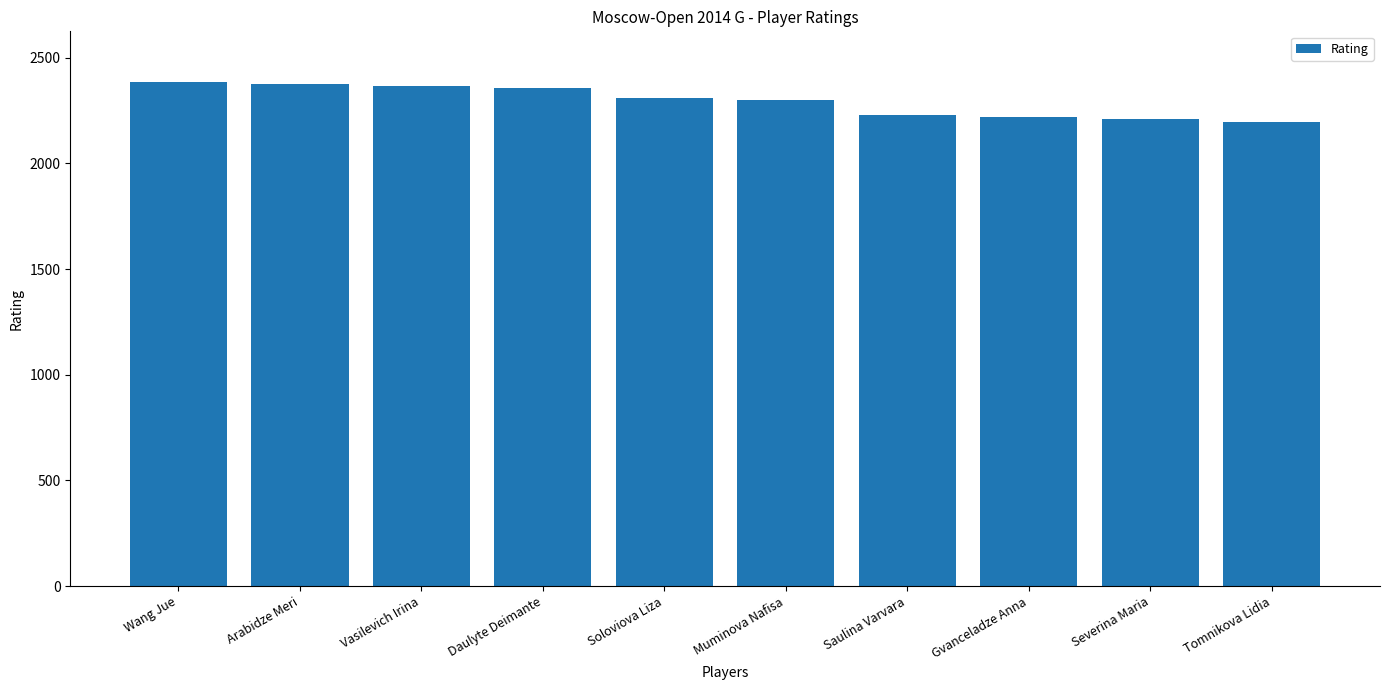

What is the minimum value shown in the chart?

2195